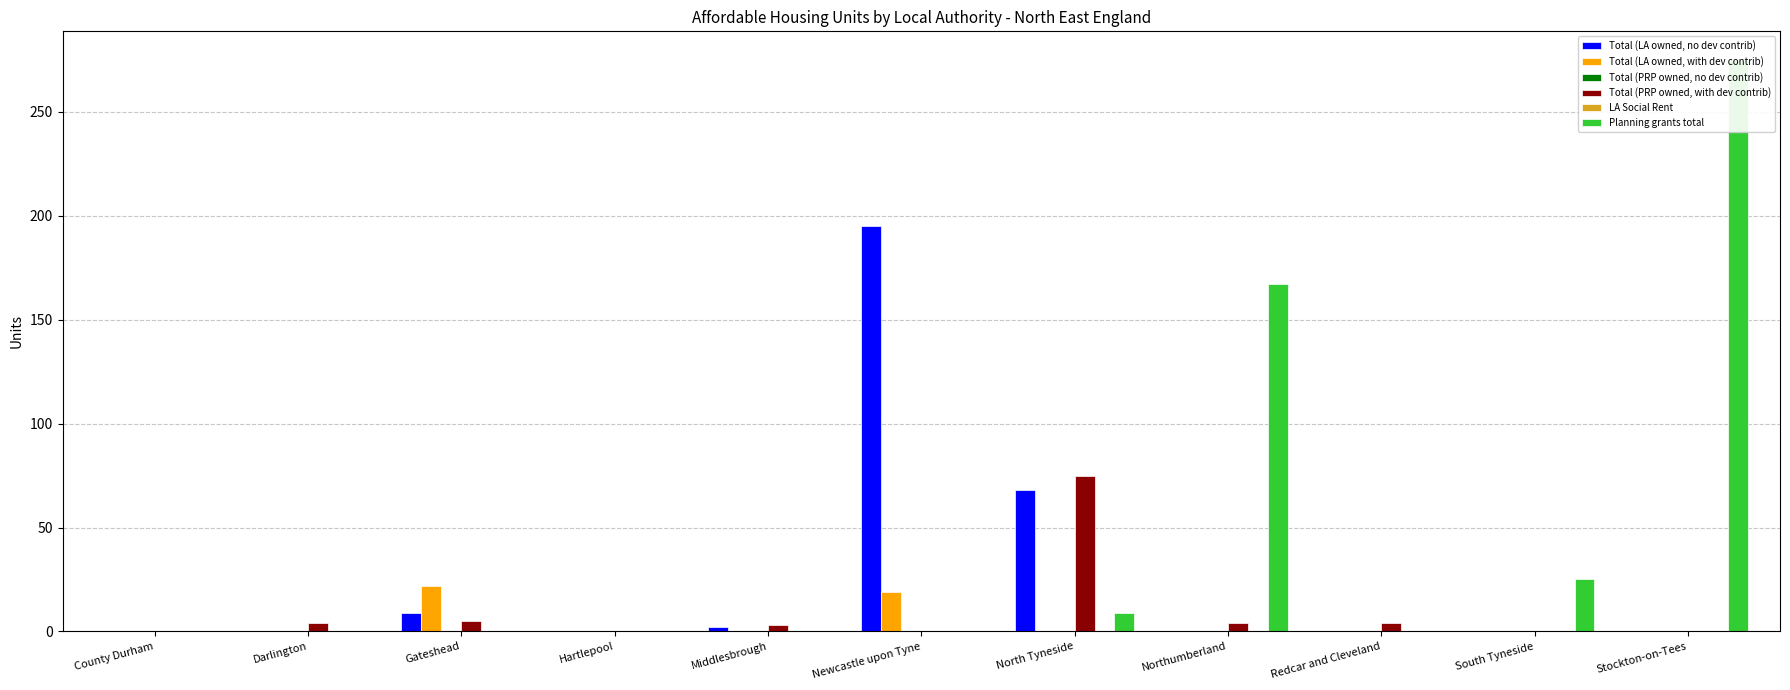

The Total (PRP owned, with dev contrib) series shows 0 at Hartlepool. True or false?

True